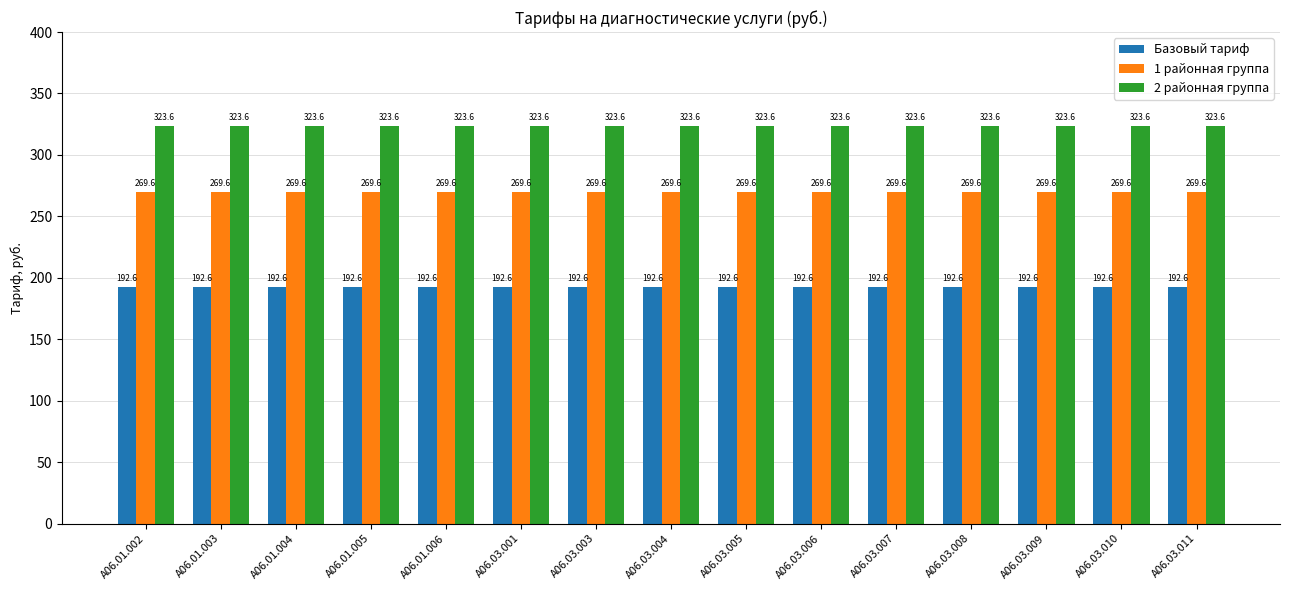

What is the spread (max minus min) of values at A06.03.004?

131.0